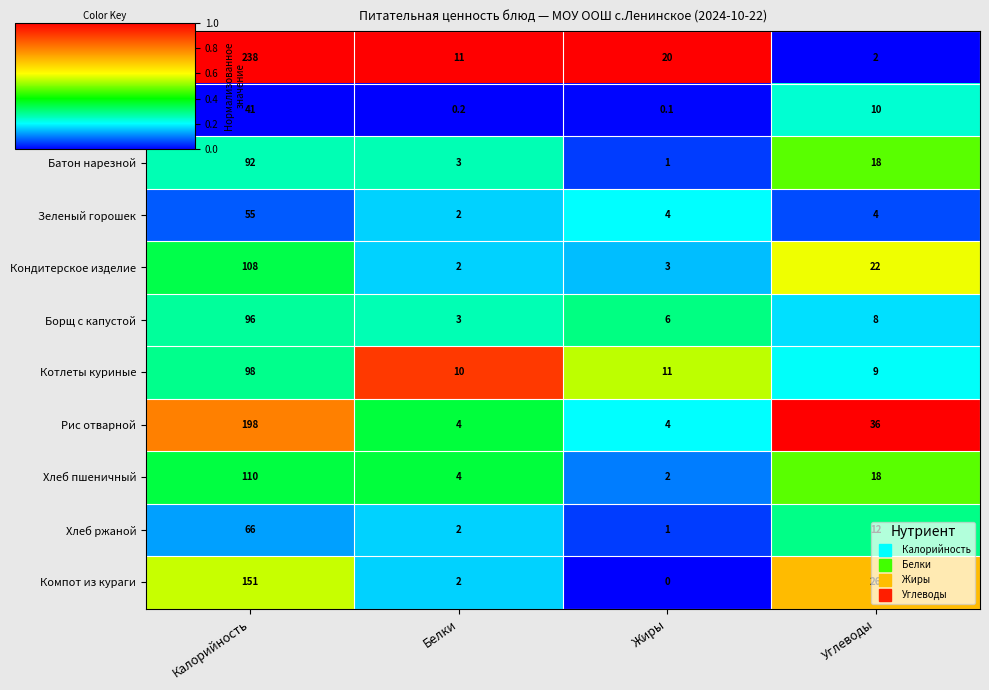

The Борщ с капустой series shows 45.3 at Калорийность. True or false?

False